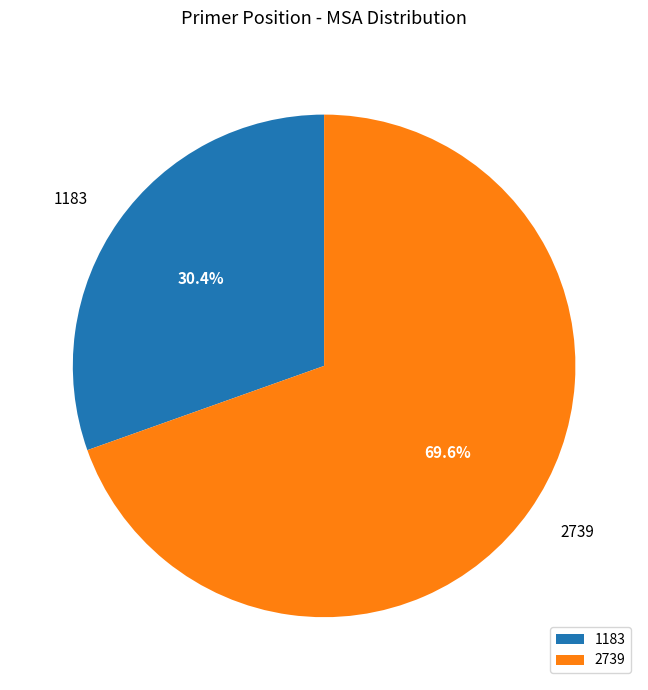

Do 1183 and 2739 together represent more than half of the pie?

Yes